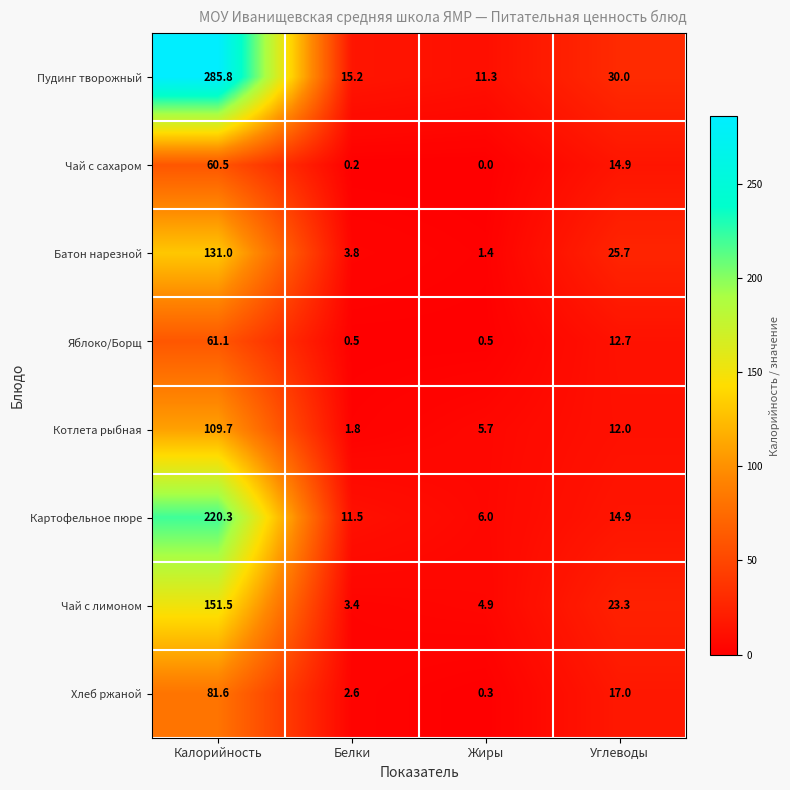

Count the number of categories in the chart.

4